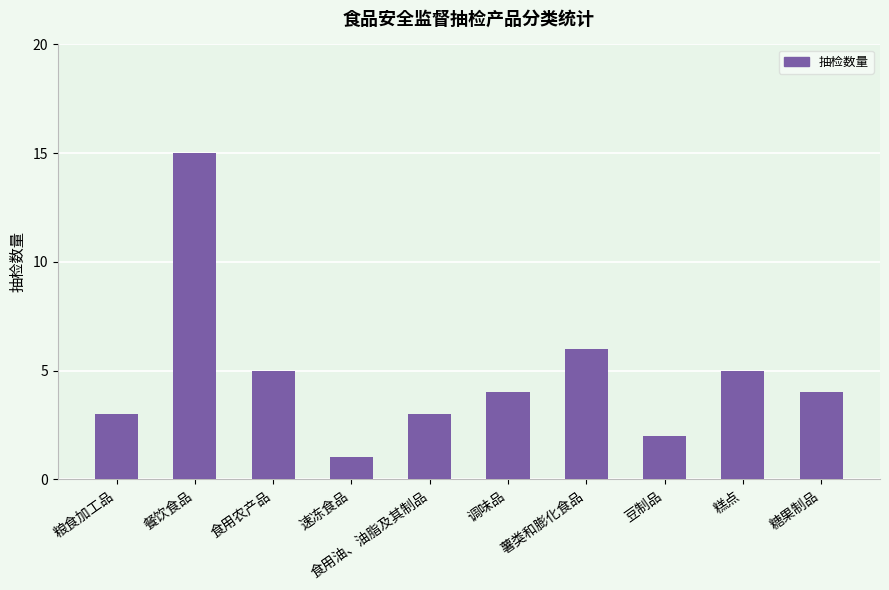

What is the average value?

5